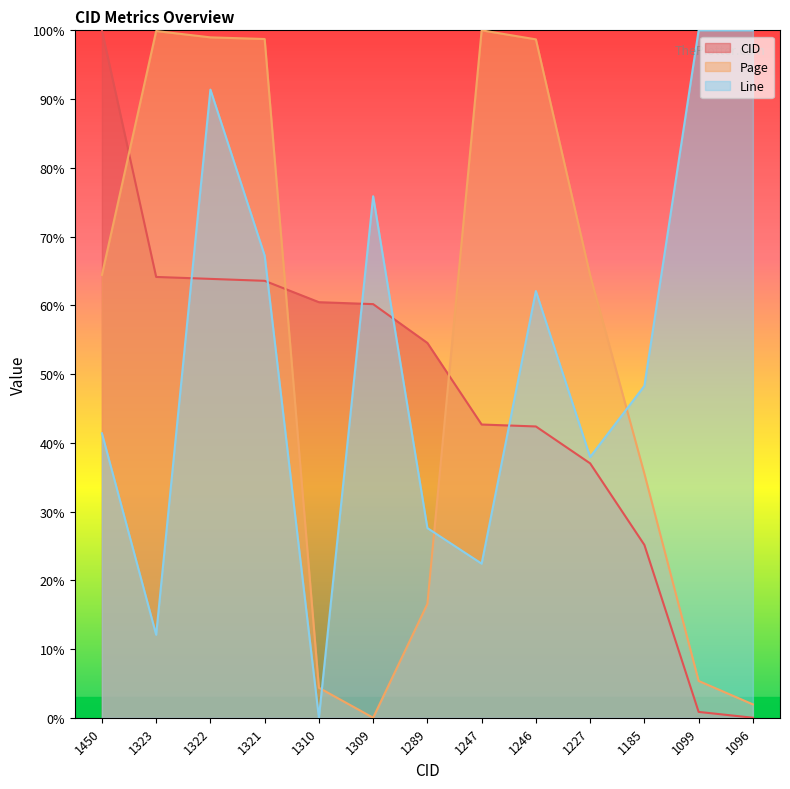

Is it true that CID equals 64.1 at 1323?

True